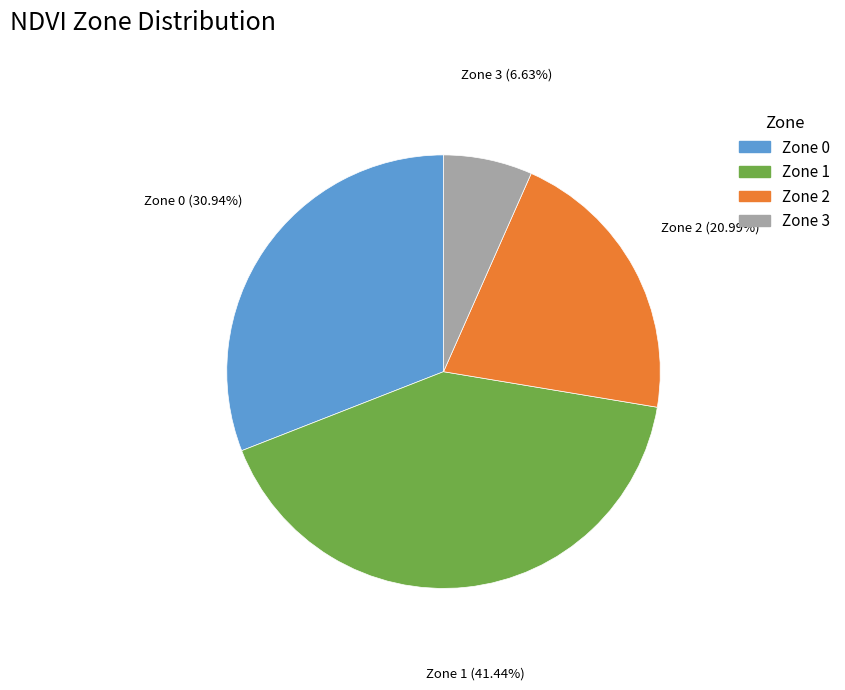

Does Zone 0 represent more than half of the total?

No